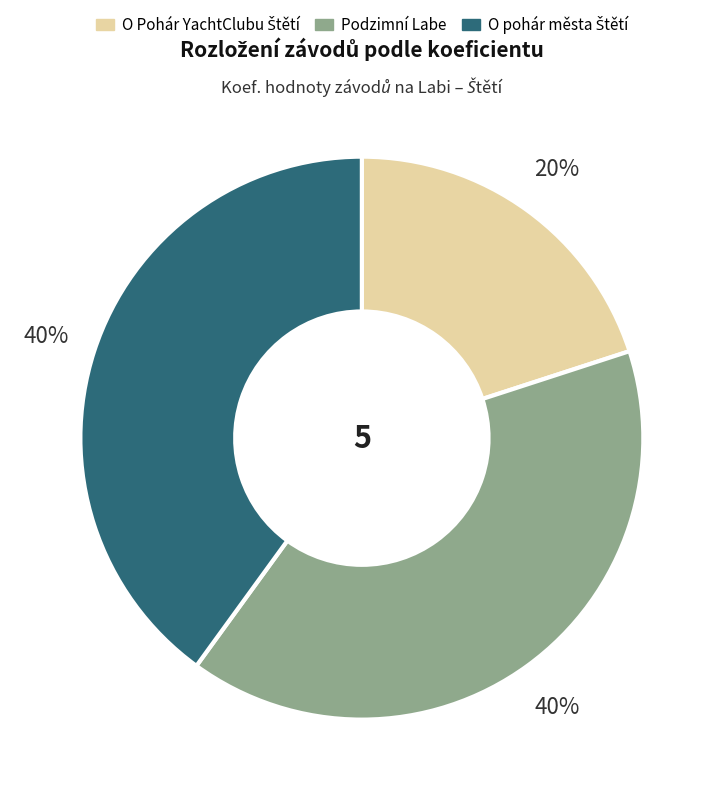

What percentage is the Podzimní Labe slice, to the nearest percent?

40%